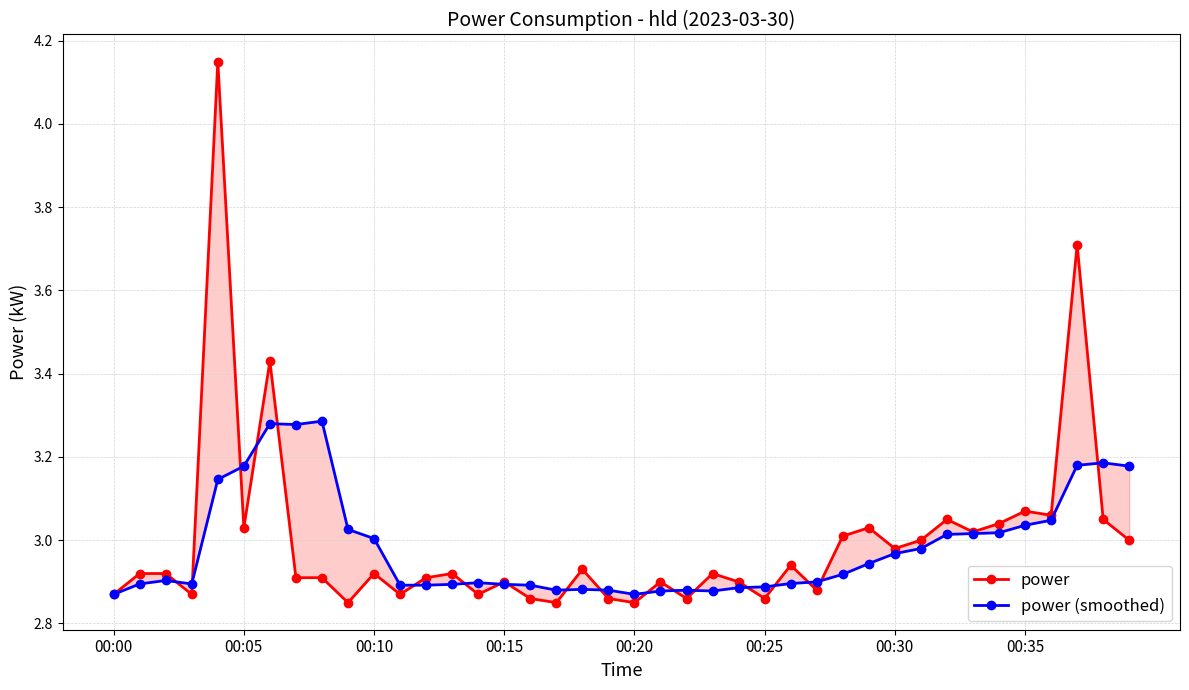

Is it true that power (smoothed) equals 2.9 at 23?

True